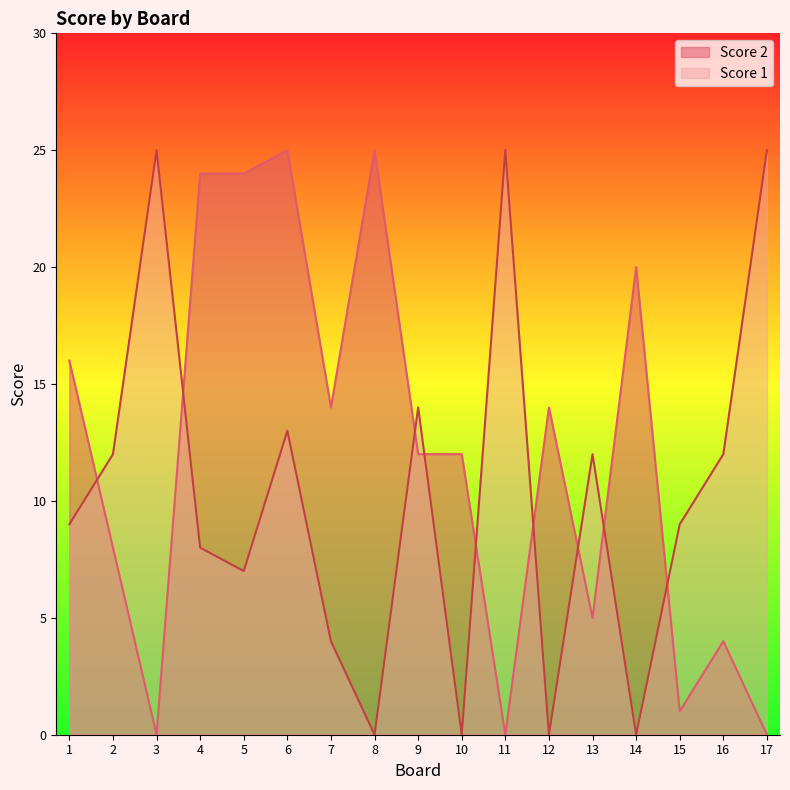

Which series has the largest range (max minus min)?

Score 2